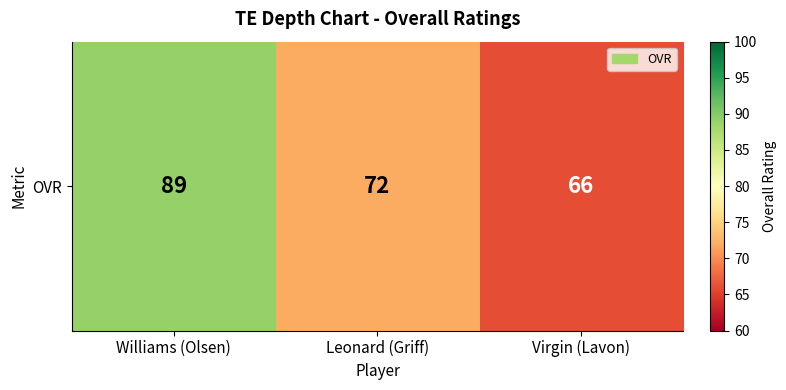

The chart shows a value of 72 at Leonard (Griff). True or false?

True